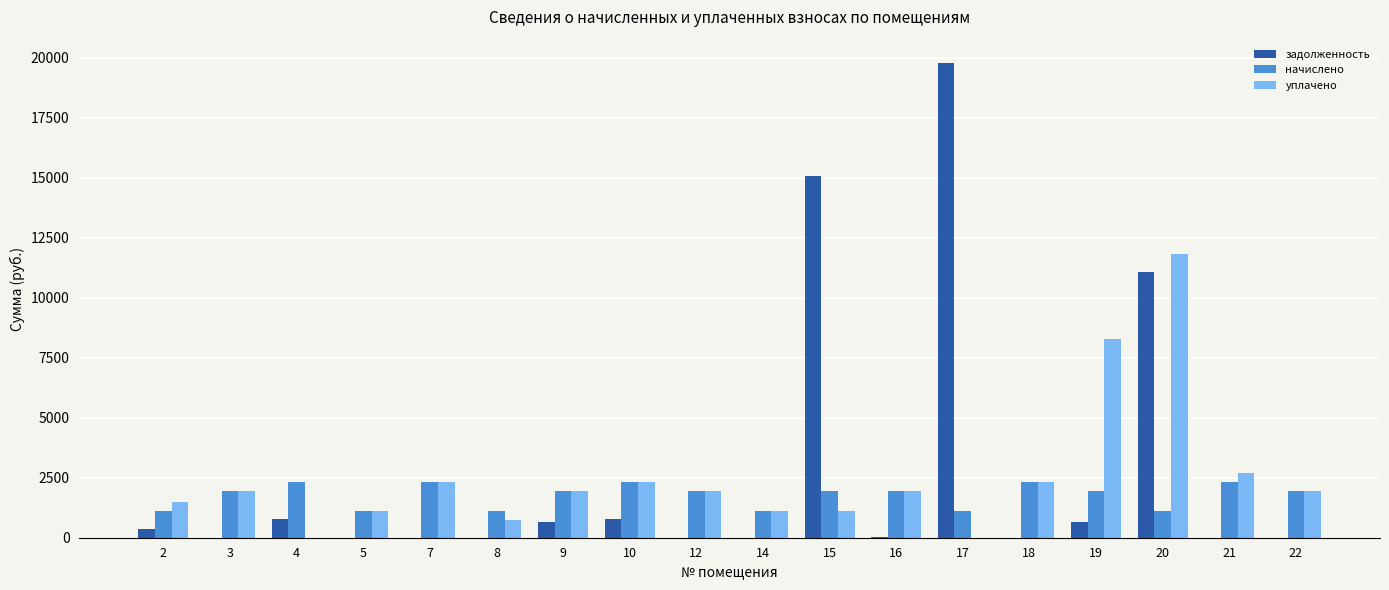

Are the bars horizontal?

No